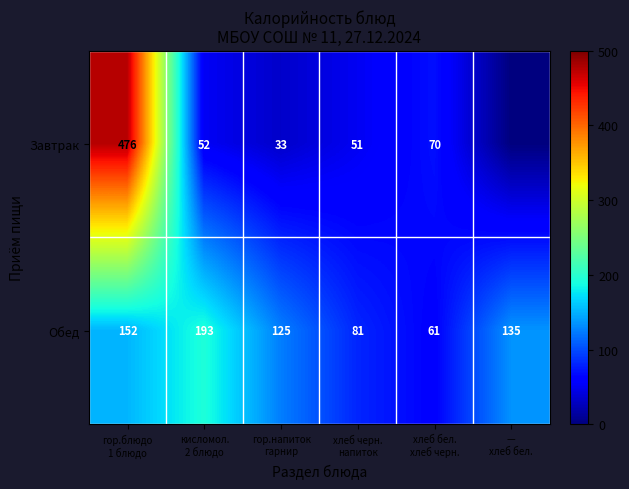

Count the Обед values in the range 81 to 152.

4